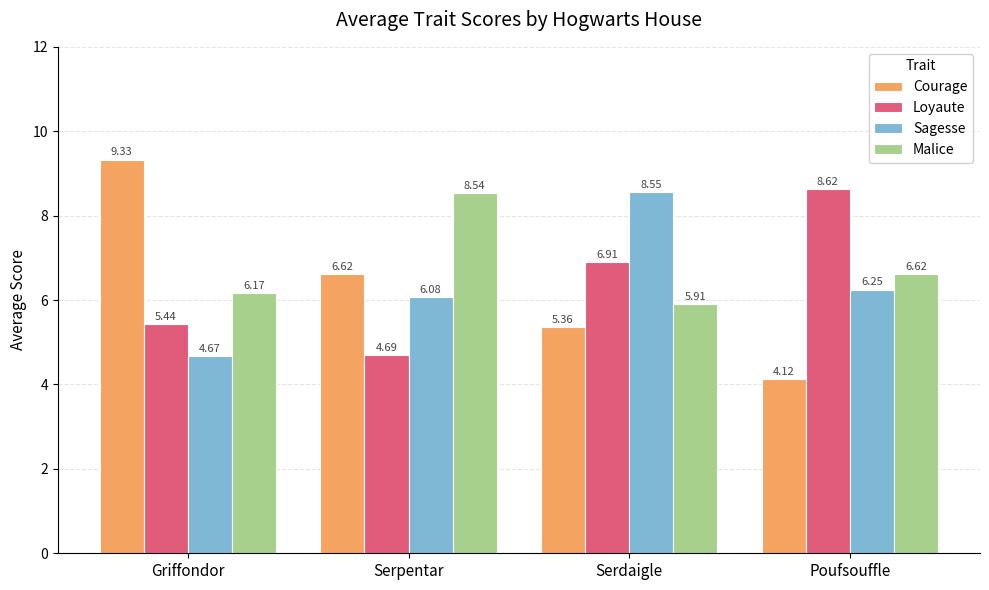

What is the sum of the Loyaute values at Poufsouffle and Griffondor?

14.1